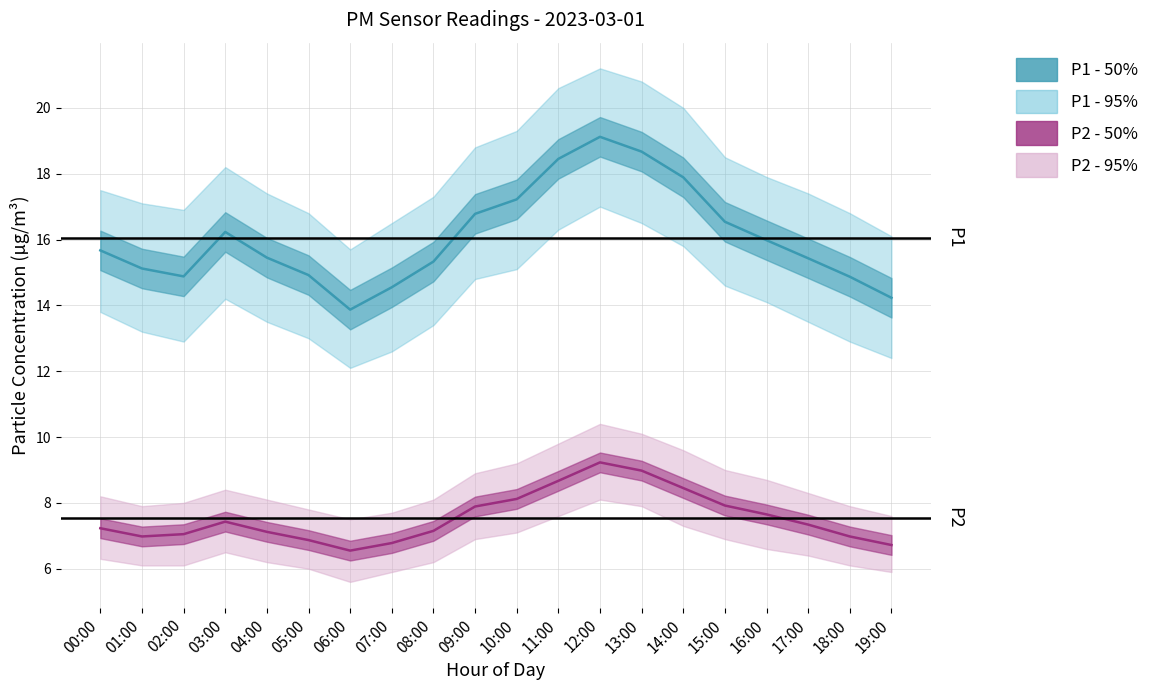

What is the total value across all series at 16:00?

70.9